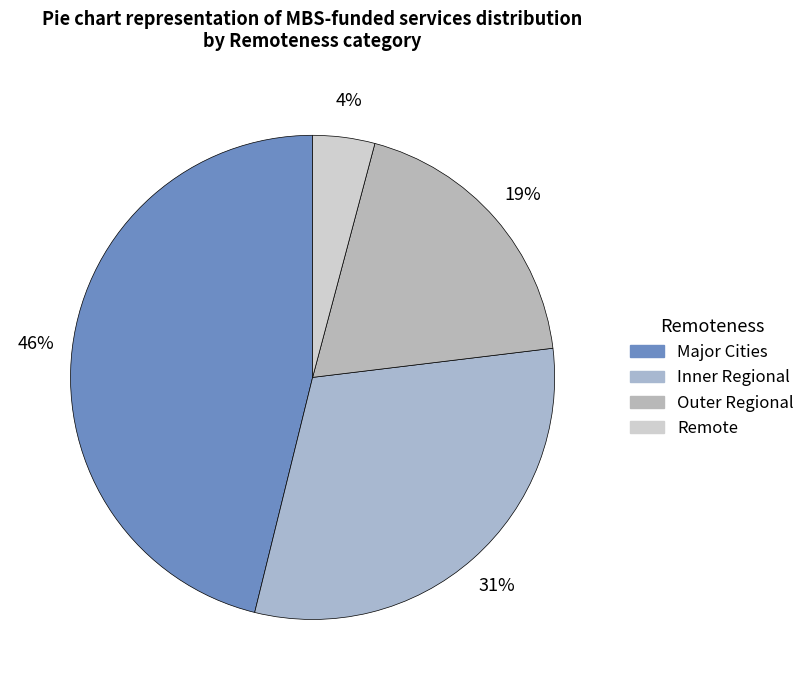

Does any single category account for the majority?

No